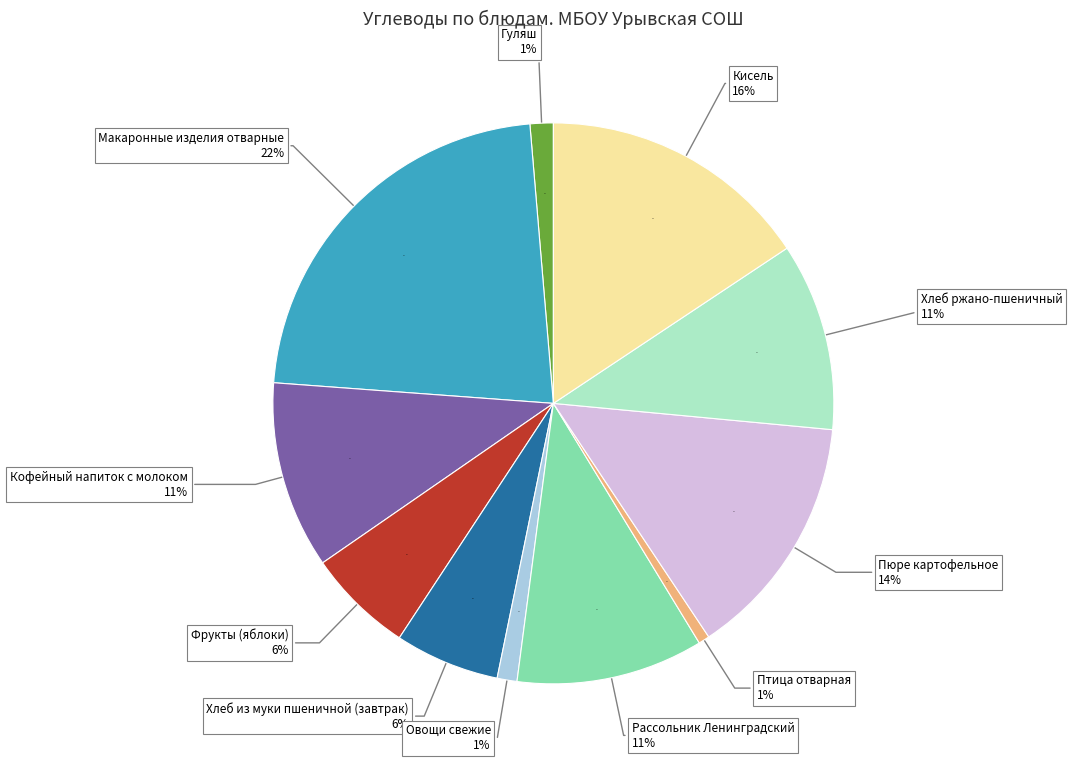

What is the ratio of the value at Макаронные изделия отварные to the value at Кисель?

1.4